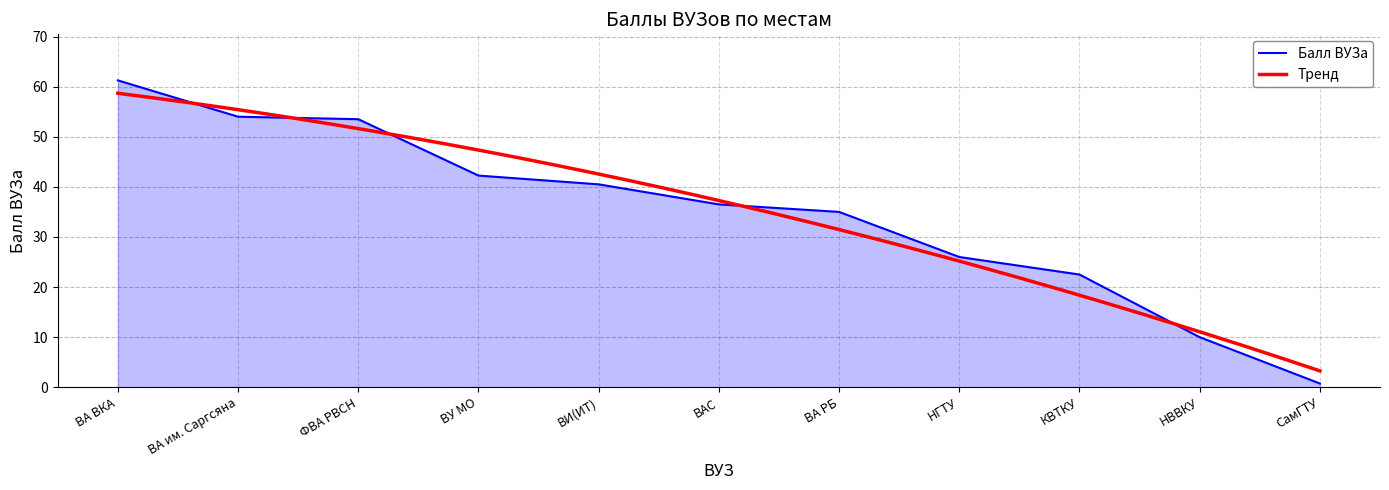

Is it true that the value at ФВА РВСН is 13.8?

False